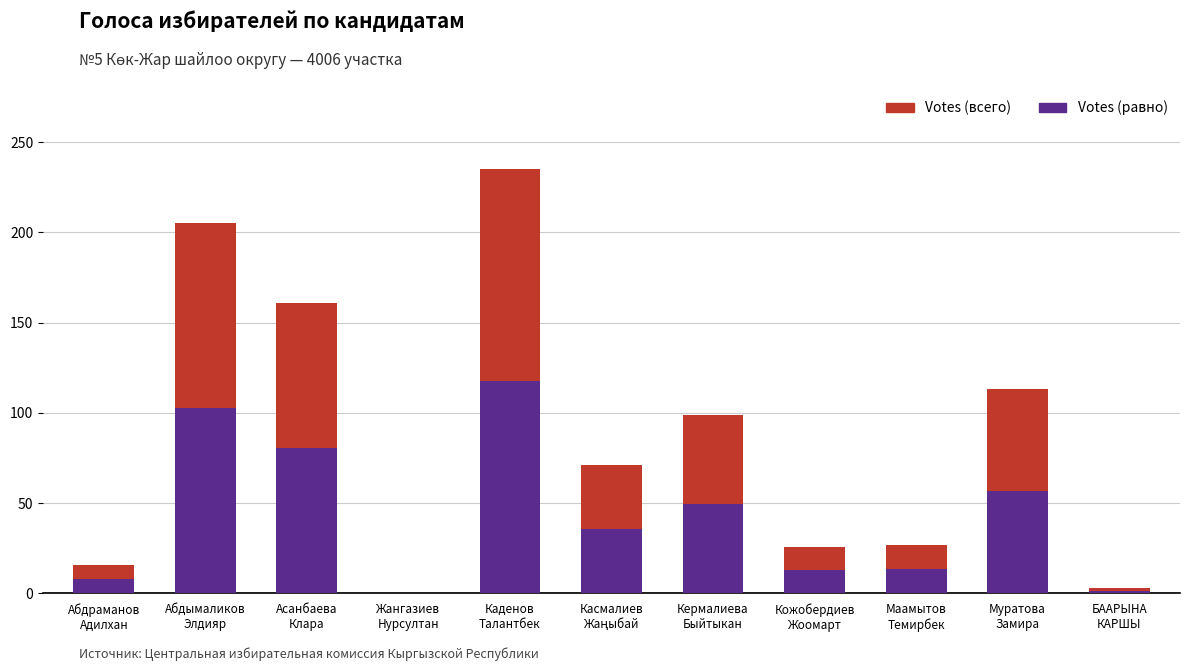

List the series in order of their peak value, lowest first.

Votes (равно), Votes (всего)